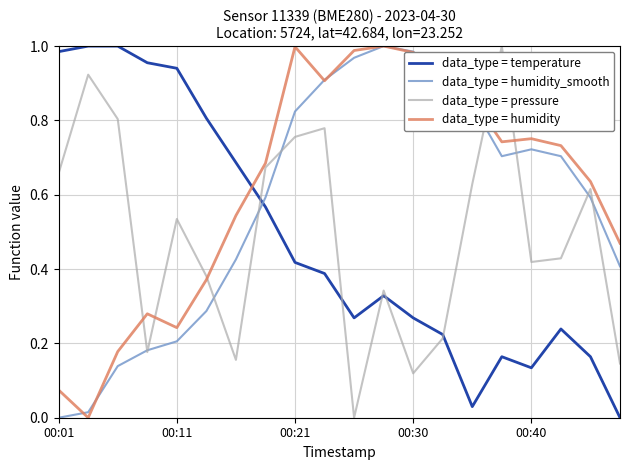

After their last crossing, which series has the higher values: data_type = pressure or data_type = temperature?

data_type = pressure